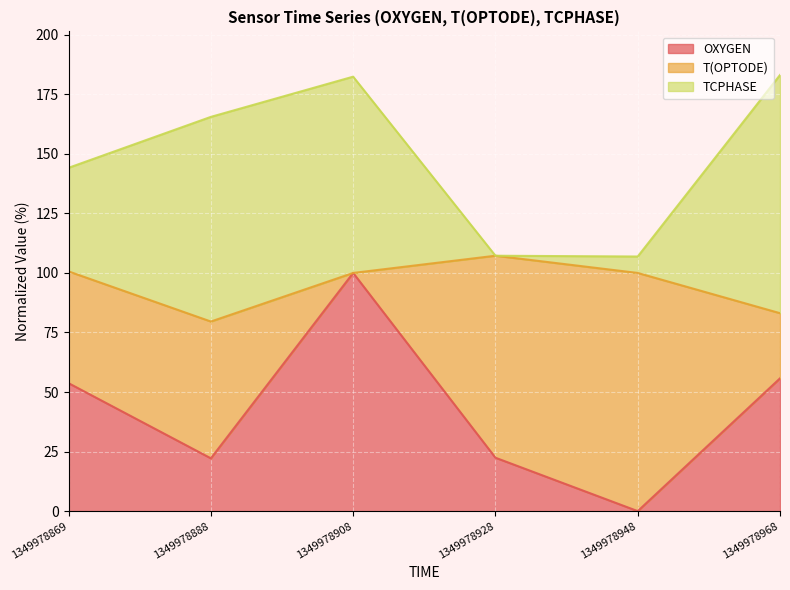

In TCPHASE, how many points are lower than both neighbors (excluding endpoints)?

1